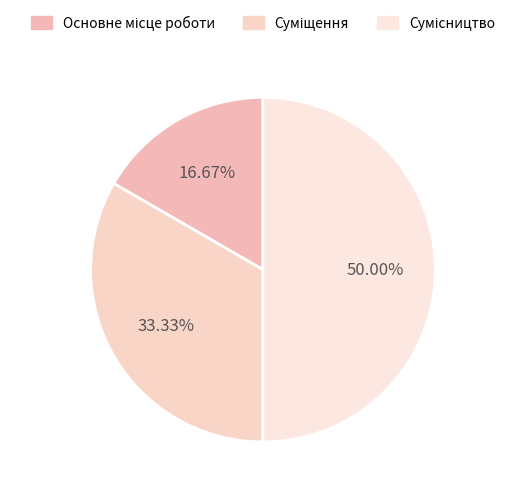

Count the number of slices in the pie.

3